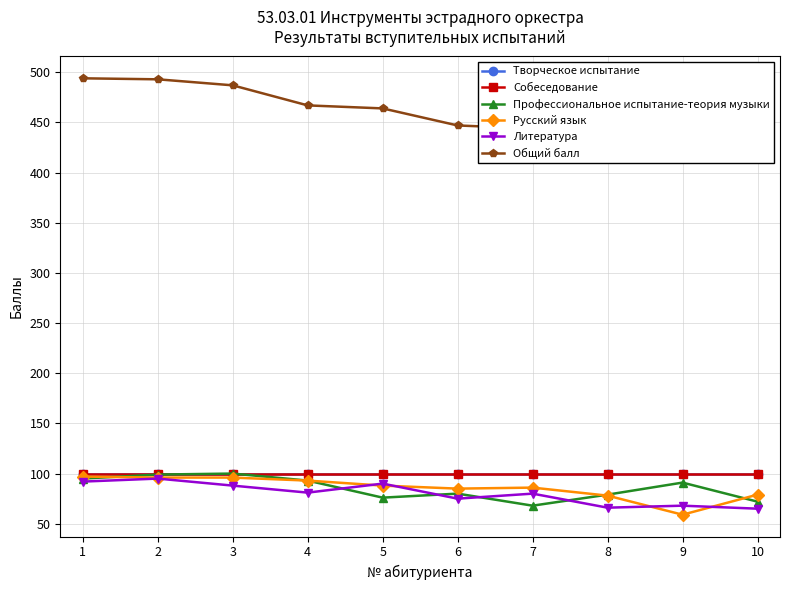

Does the chart display data point markers on the line(s)?

Yes